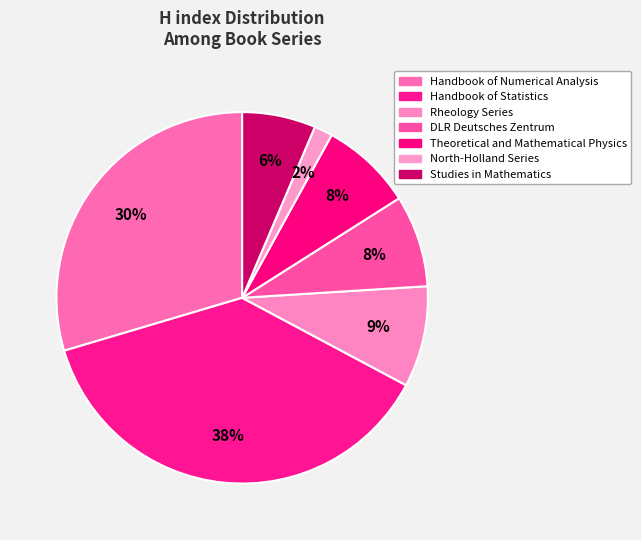

Count the number of slices in the pie.

7